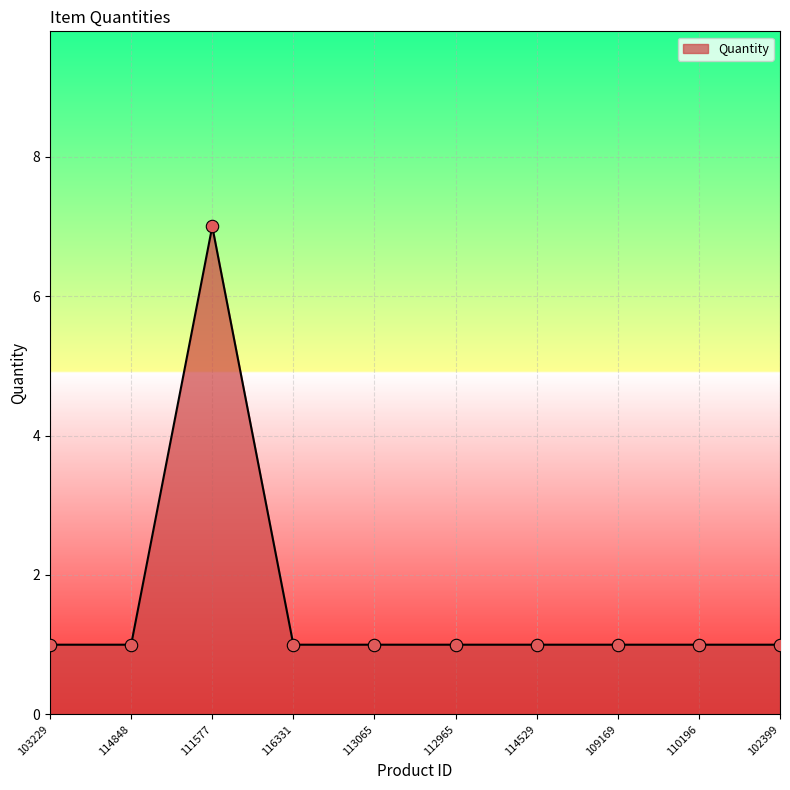

What is the ratio of the value at 116331 to the value at 113065?

1.0